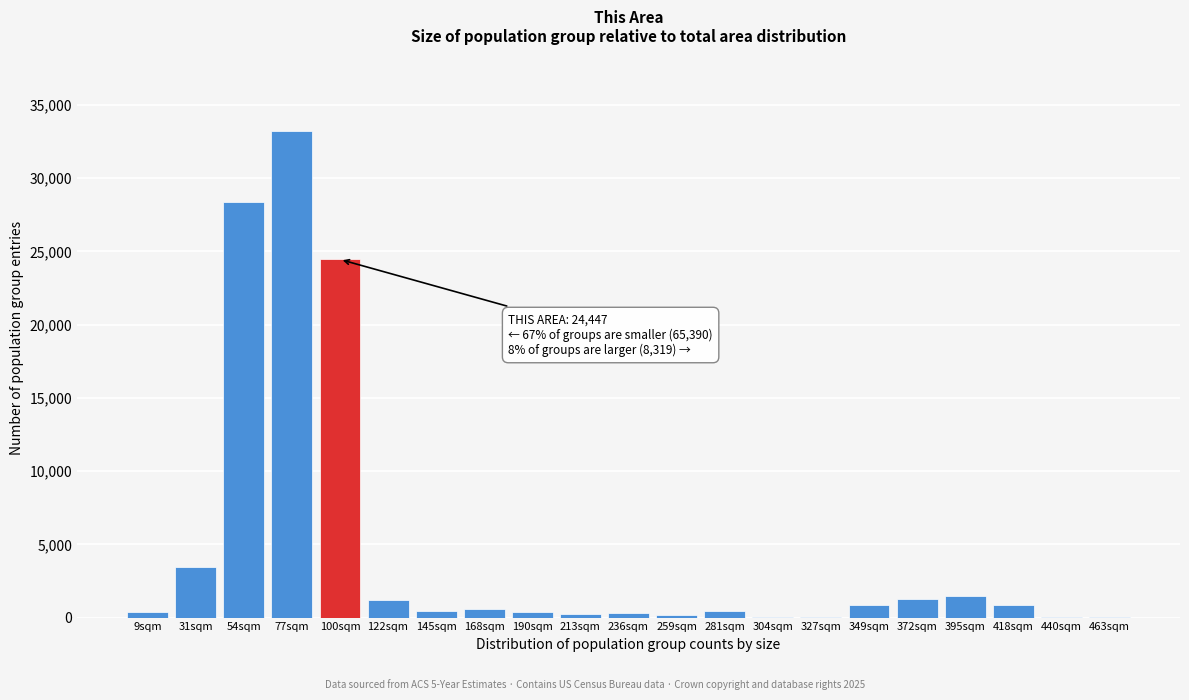

What is the greatest value displayed?

33201